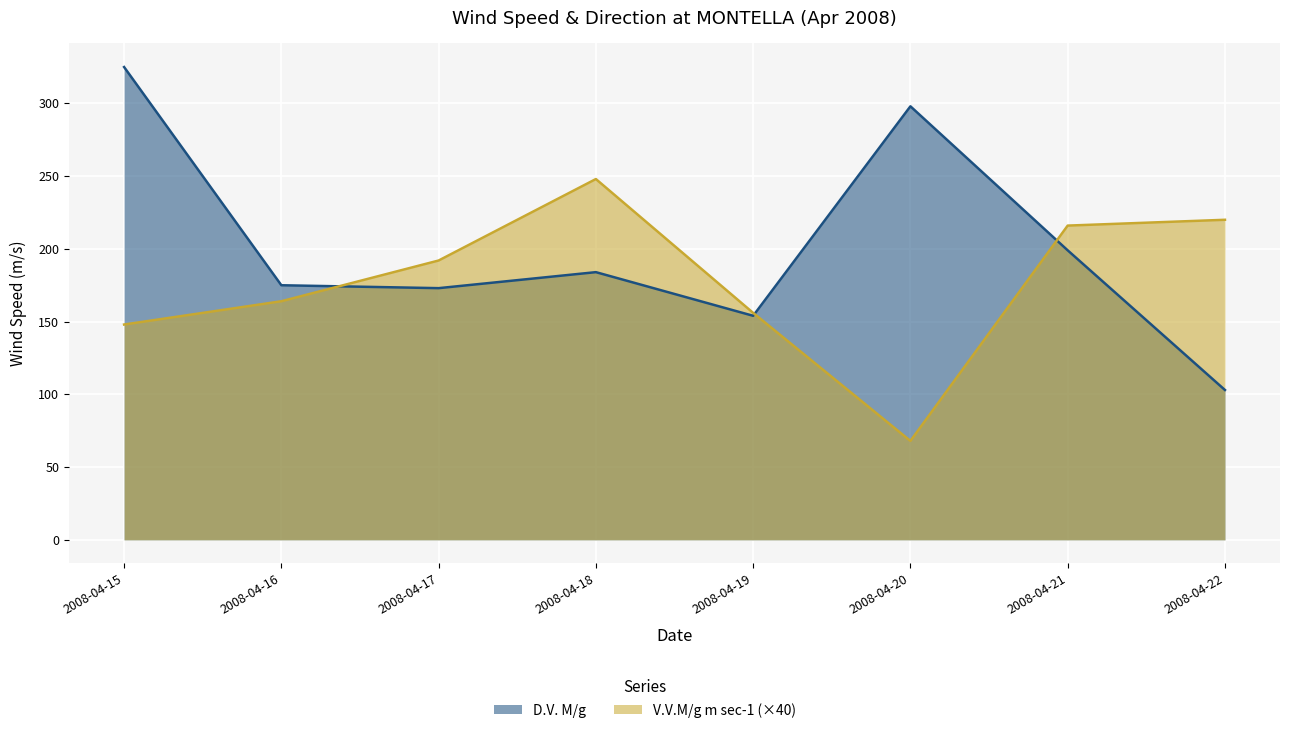

How many values in the V.V.M/g m sec-1 series exceed 192?

3